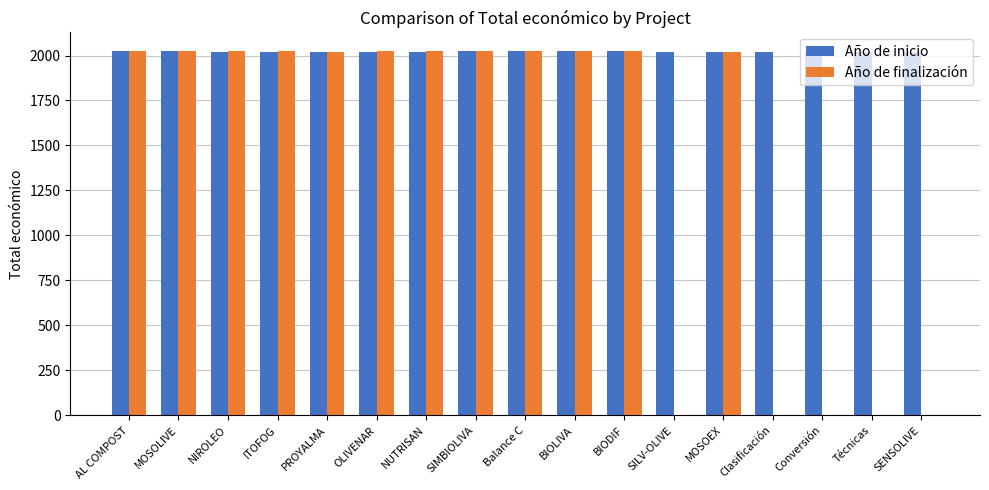

What is the maximum value for Año de inicio?

2024